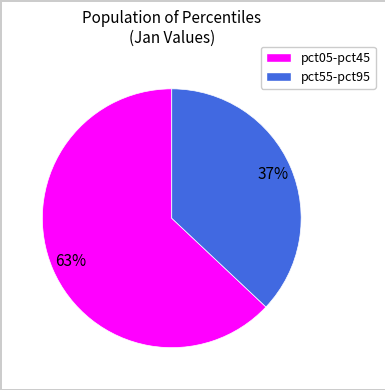

To the nearest percent, what is the difference between the largest and smallest slice percentages?

26%